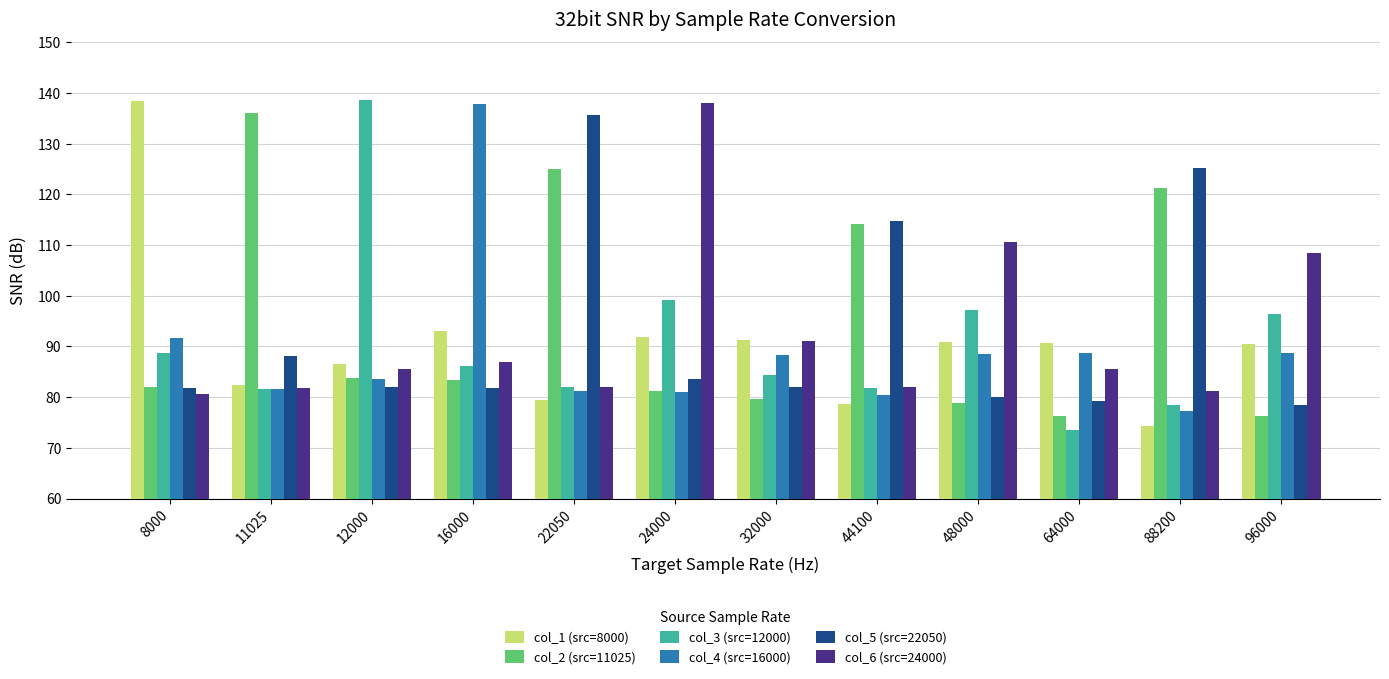

What is the difference between the col_2 (src=11025) values at 24000 and 16000?

2.3